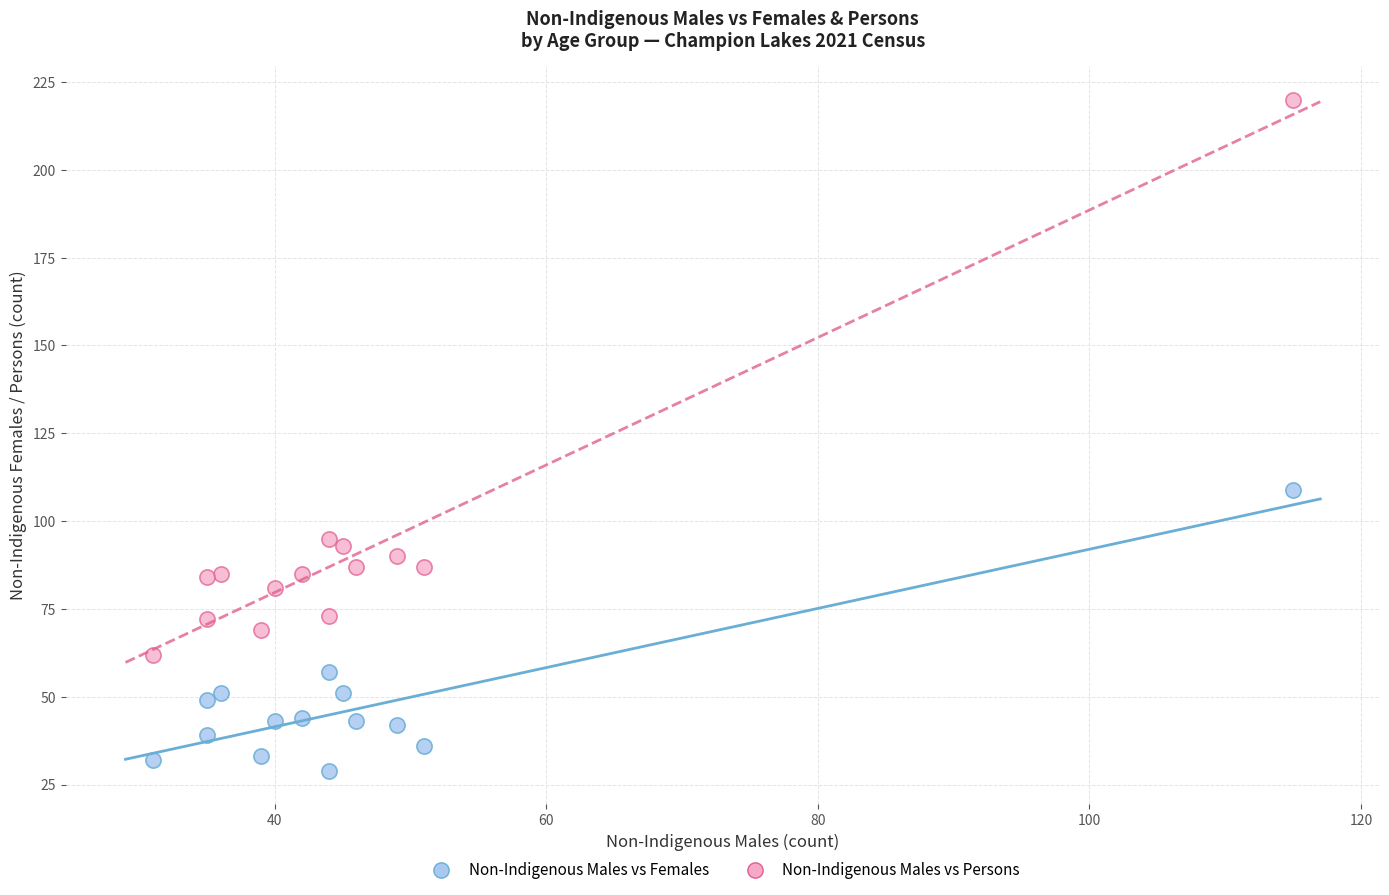

Which series reaches the minimum Y coordinate?

Non-Indigenous Males vs Females